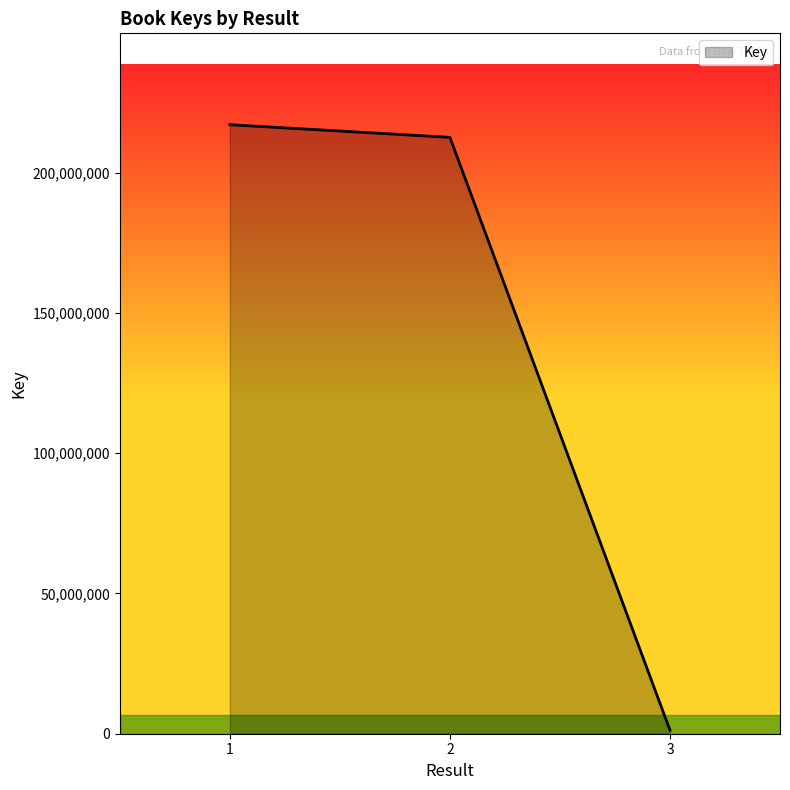

How many distinct data groups are displayed?

1